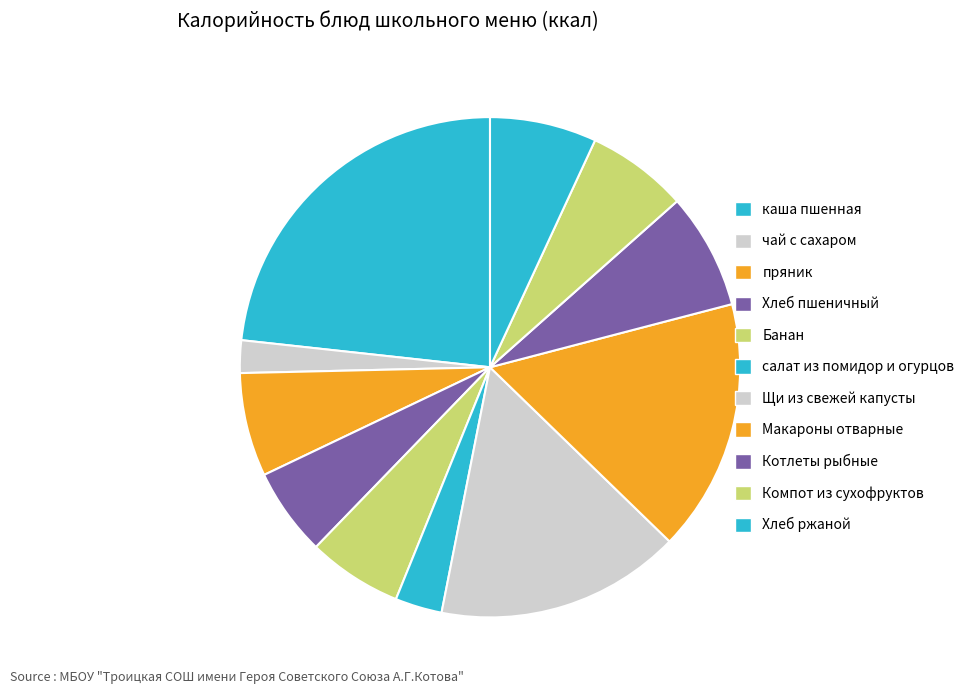

To the nearest percent, what is the average slice percentage?

9%